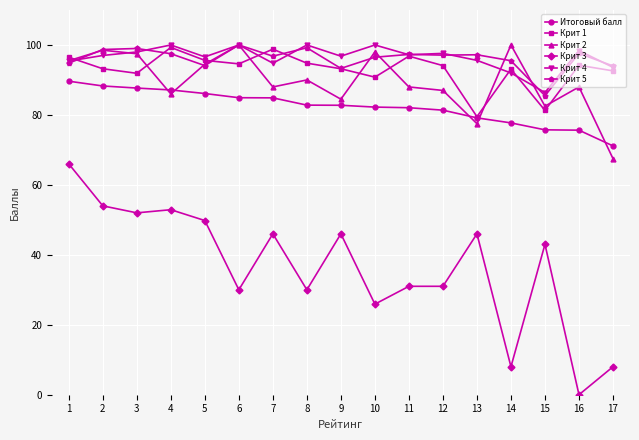

At which label does Крит 5 first exceed 97?

2